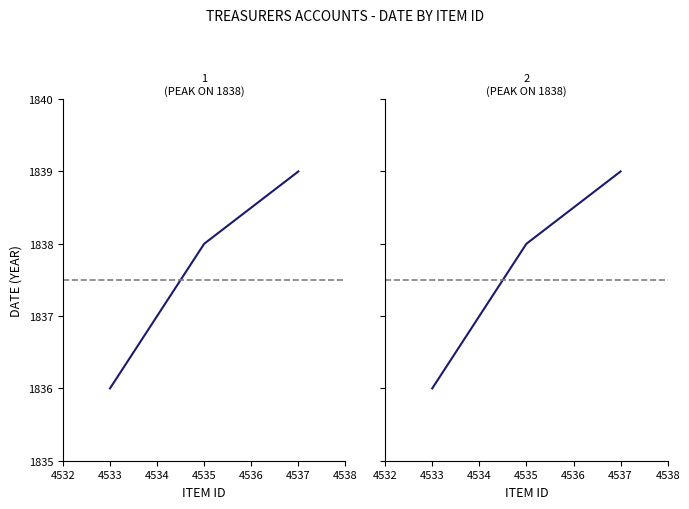

At how many categories does at least one series exceed 1837?

2